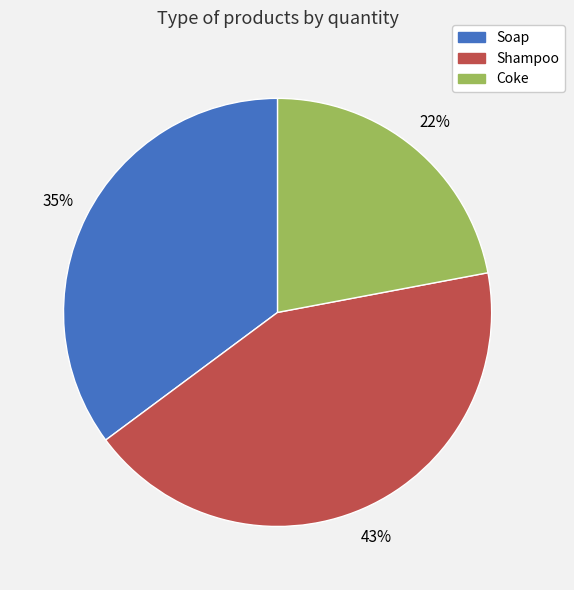

To the nearest percent, what percentage of the pie is Shampoo?

43%